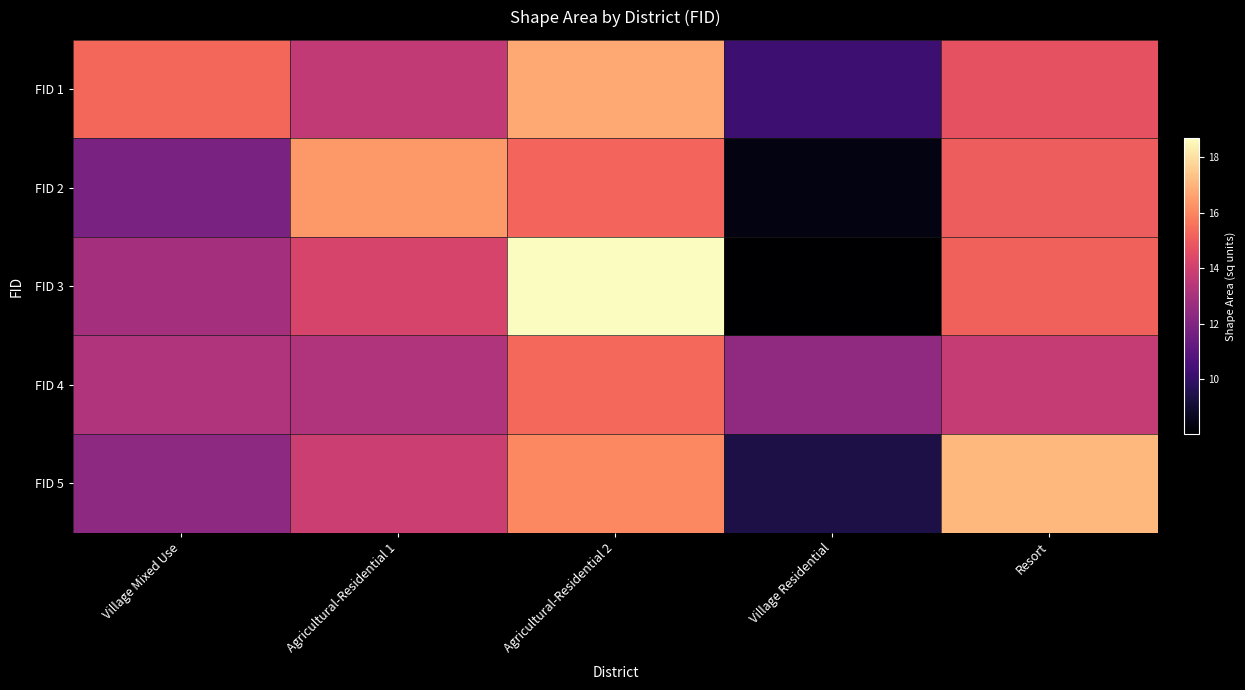

Rank the series by their maximum value, from highest to lowest.

FID 3, FID 5, FID 1, FID 2, FID 4